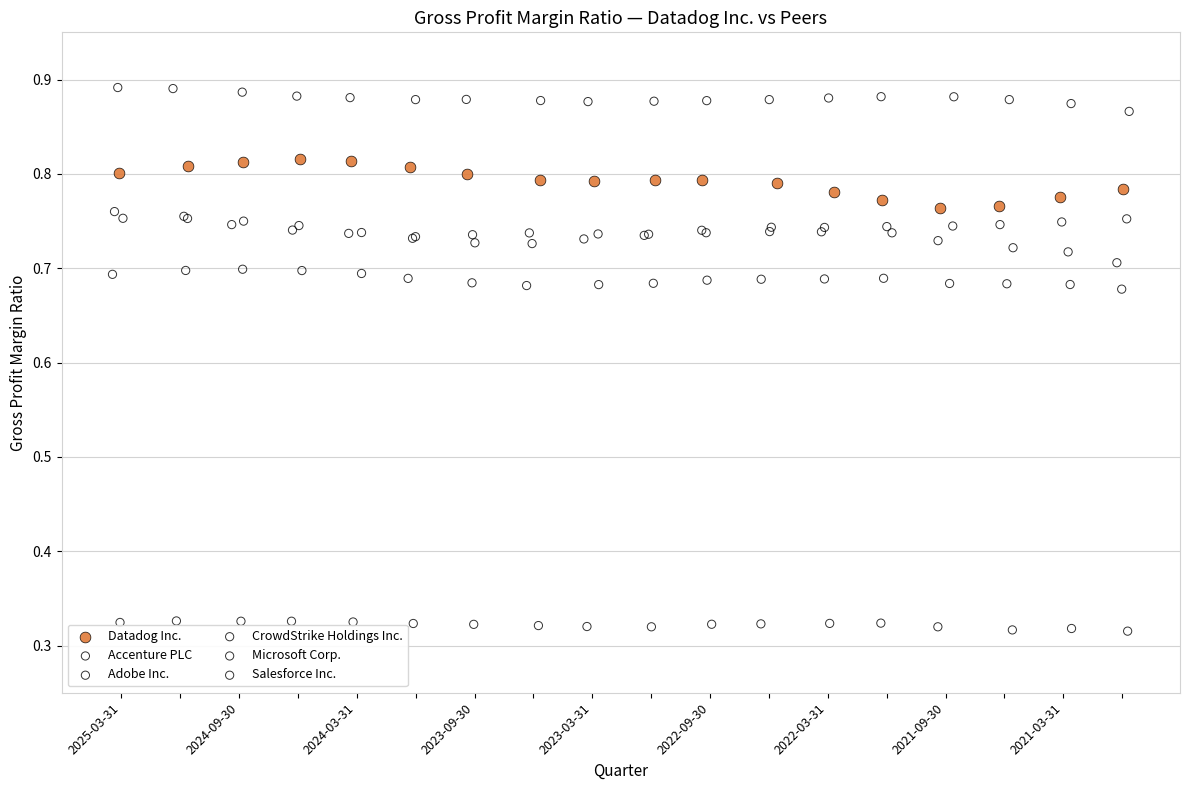

Which series reaches the minimum Y coordinate?

Accenture PLC